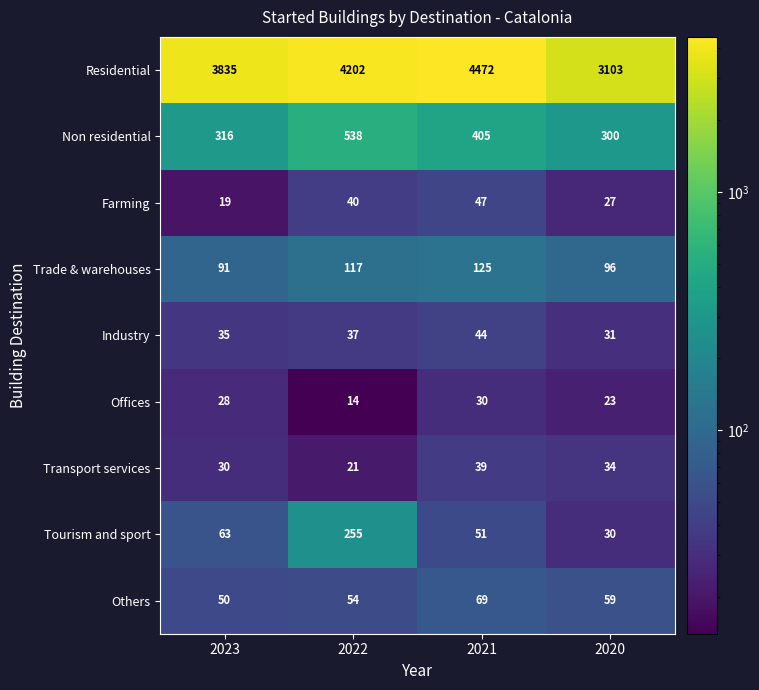

Is it true that Transport services equals 39 at 2021?

True